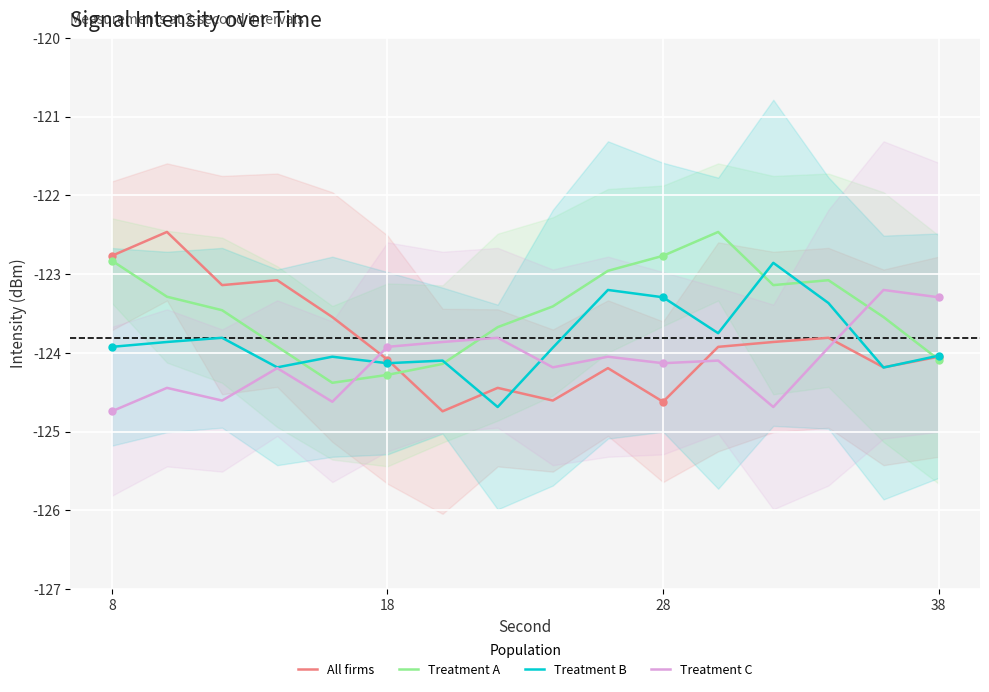

What is the approximate value of All firms at 38?

-124.0